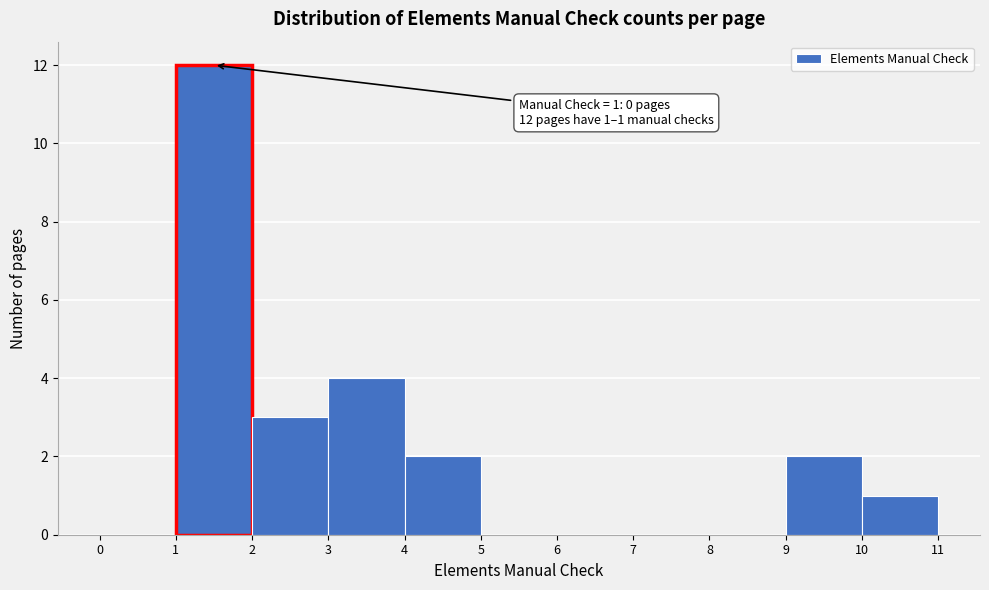

Over which range of the x-axis is the bar tallest?

1 to 2